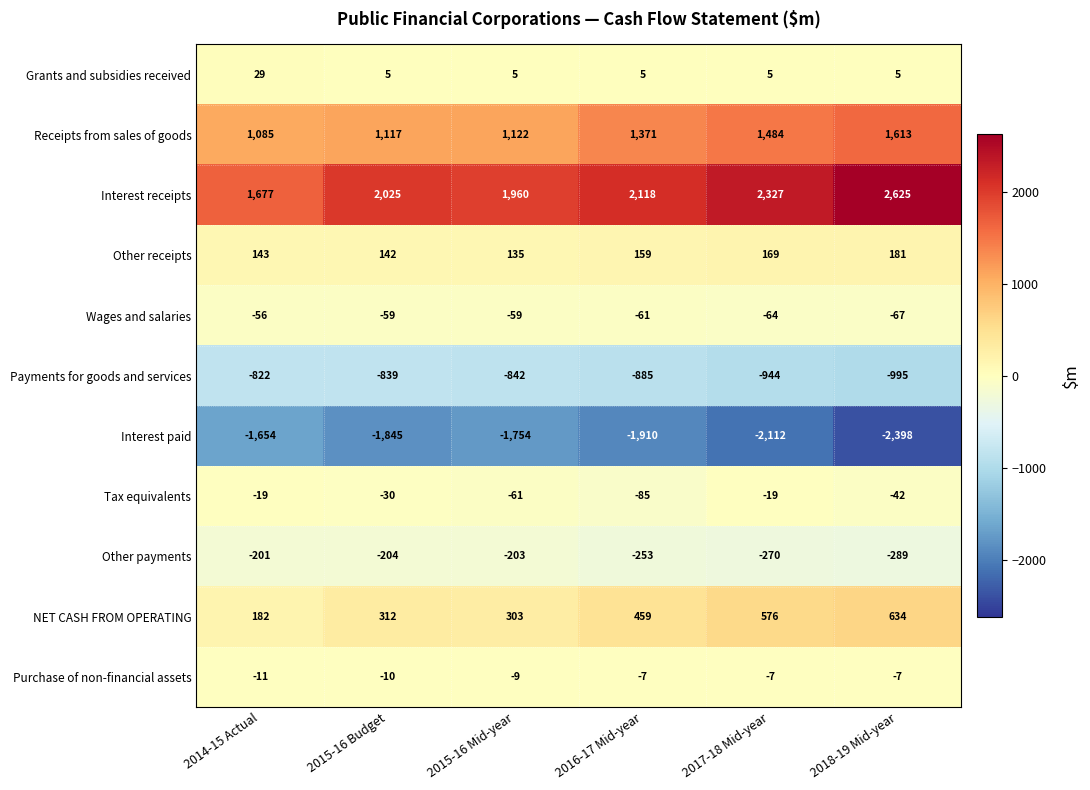

True or false: Other payments has a value of -204 at 2015-16 Budget.

True